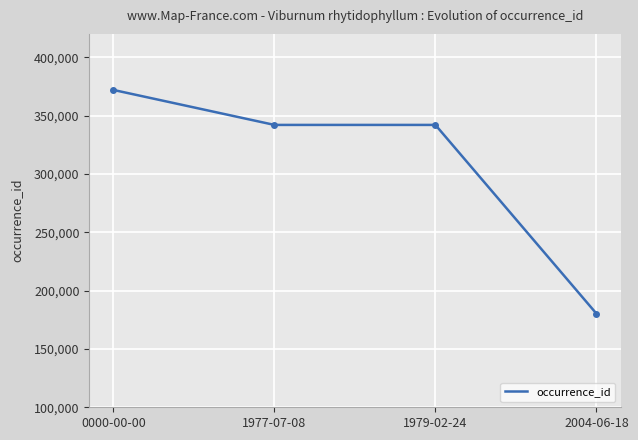

How many data points does each series have?

4